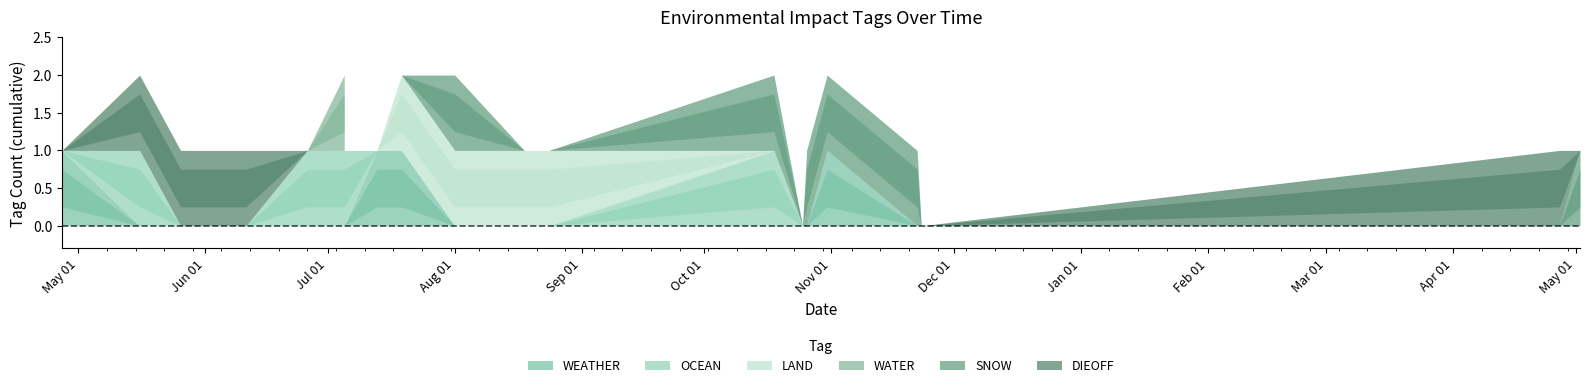

List the series in order of their peak value, highest first.

WEATHER, OCEAN, LAND, WATER, SNOW, DIEOFF